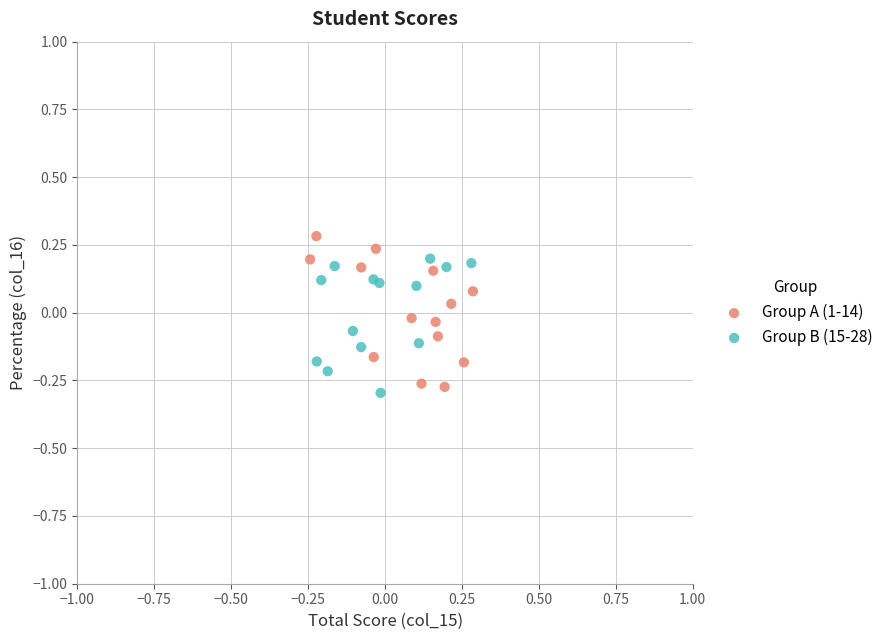

What are all the series names shown in the legend?

Group A (1-14), Group B (15-28)